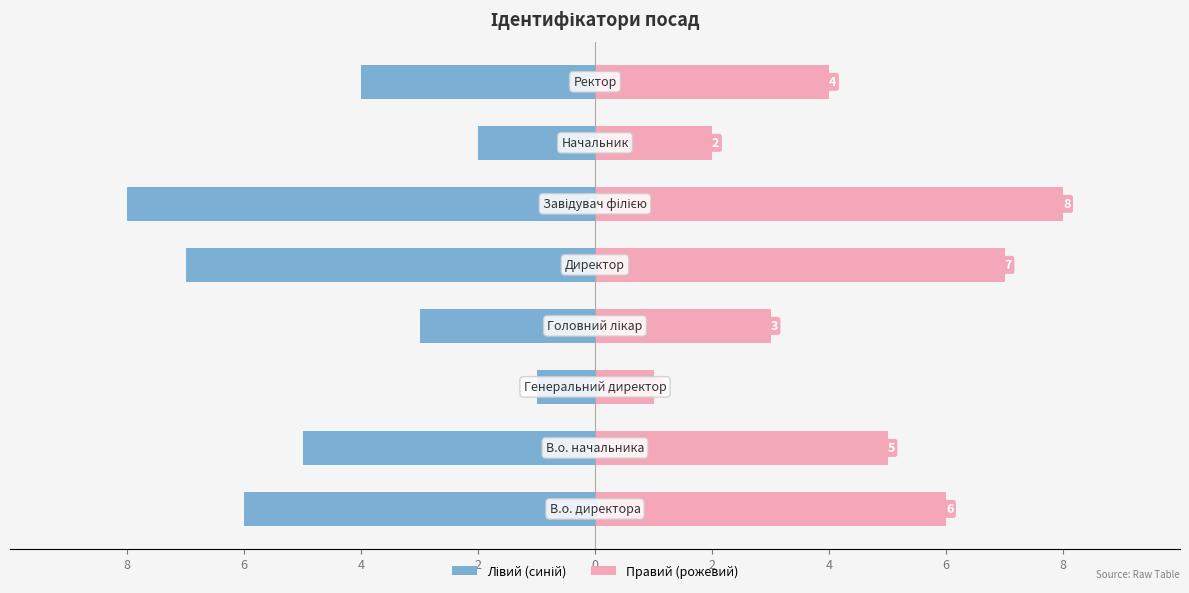

List the series in order of their peak value, highest first.

Правий (рожевий), Лівий (синій)